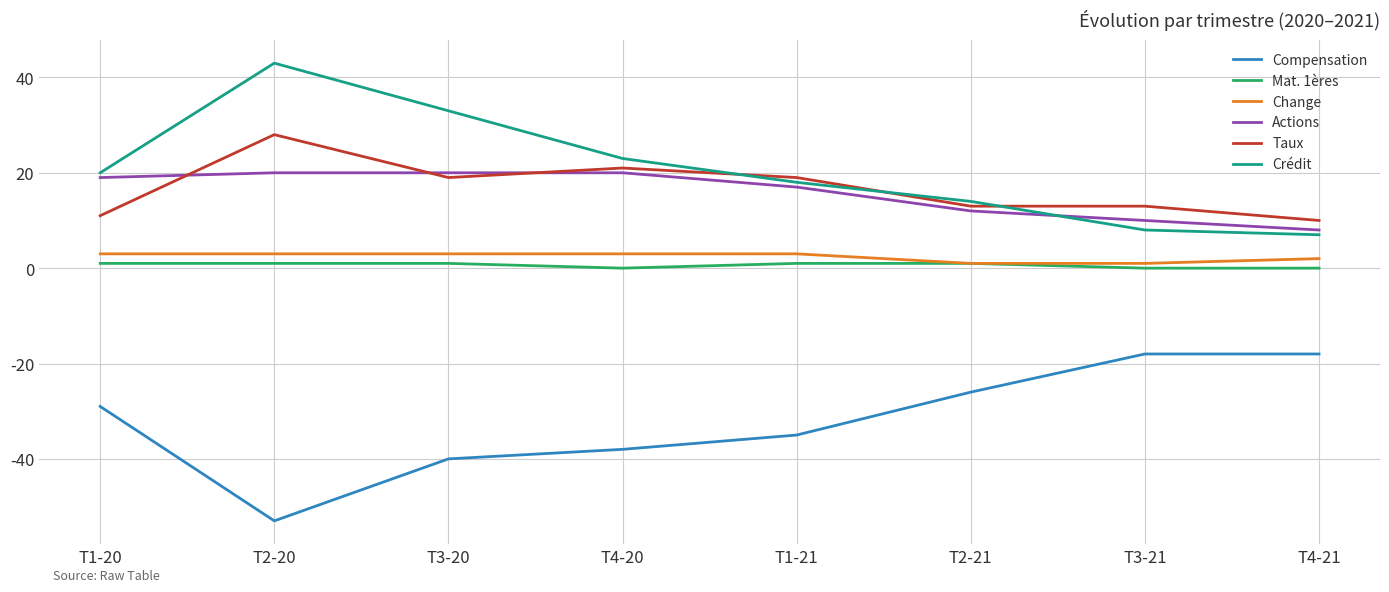

How many Taux values are between 13 and 21?

5